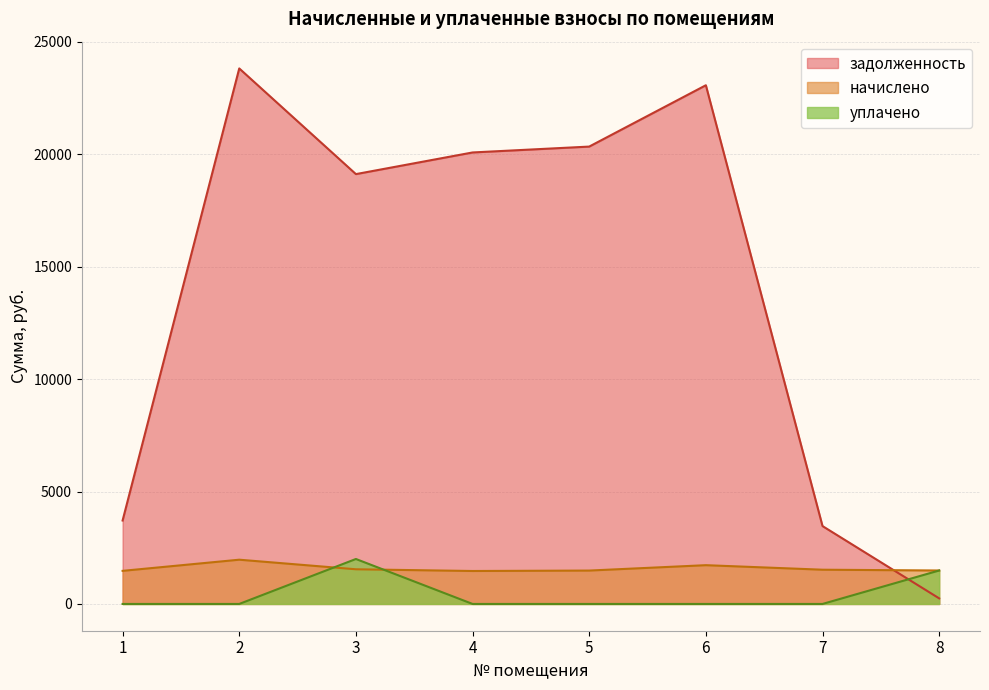

What is the sum of all задолженность values?

113878.2